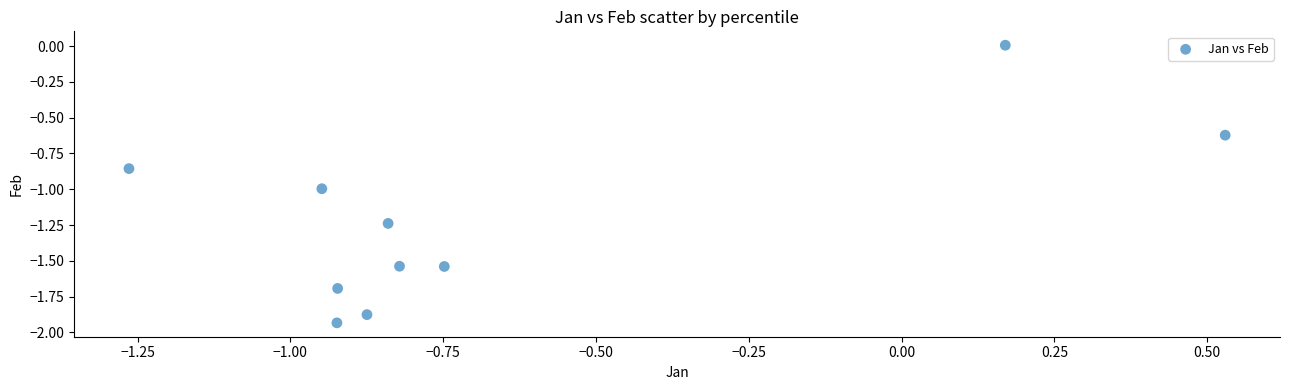

What is the range of X values (max minus min)?

1.8